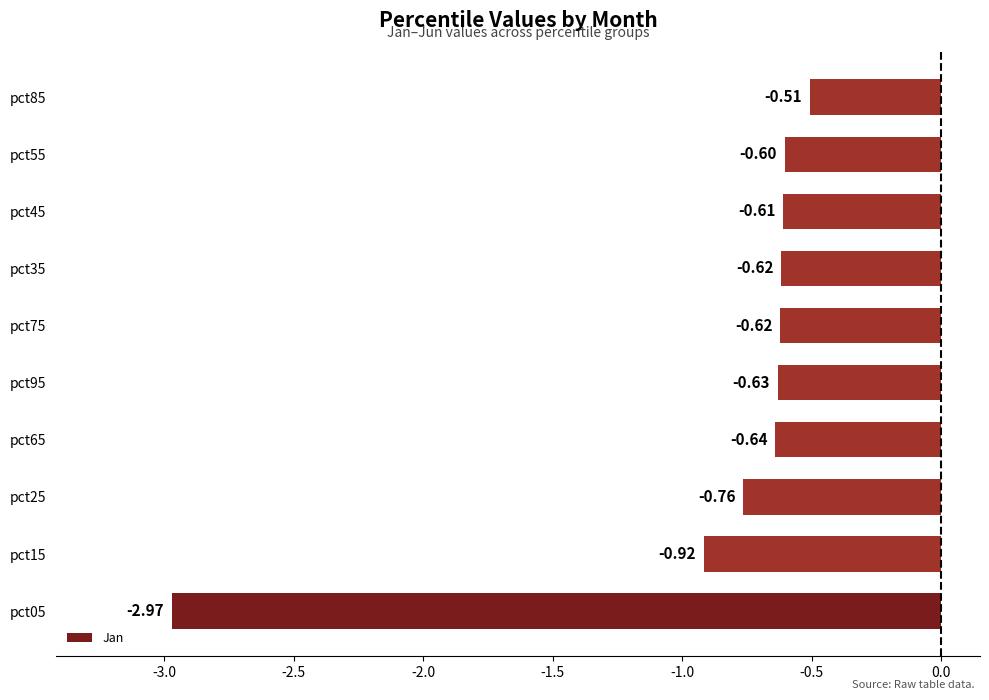

What is the sum of the values at pct35 and pct85?

-1.1